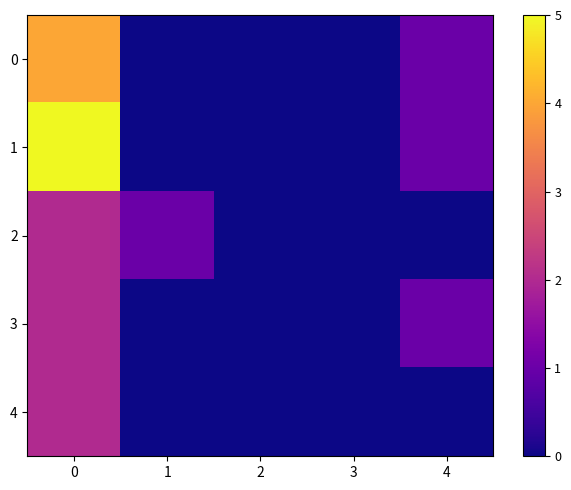

At how many categories does at least one series exceed 1?

1